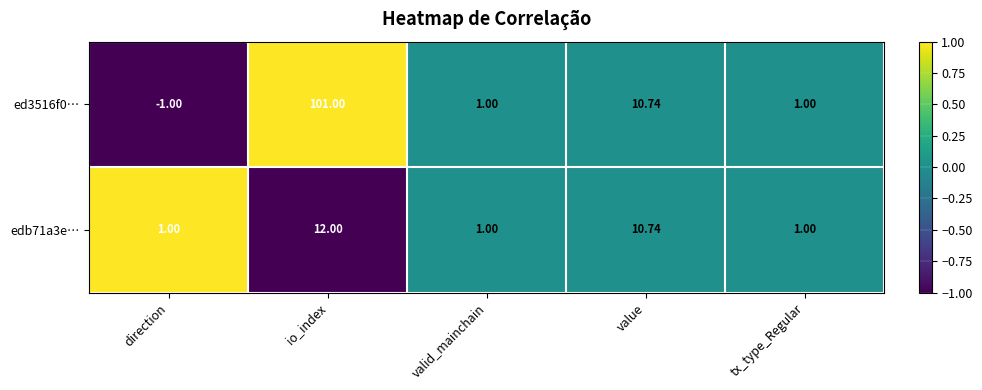

Which category has the highest value across all series?

io_index